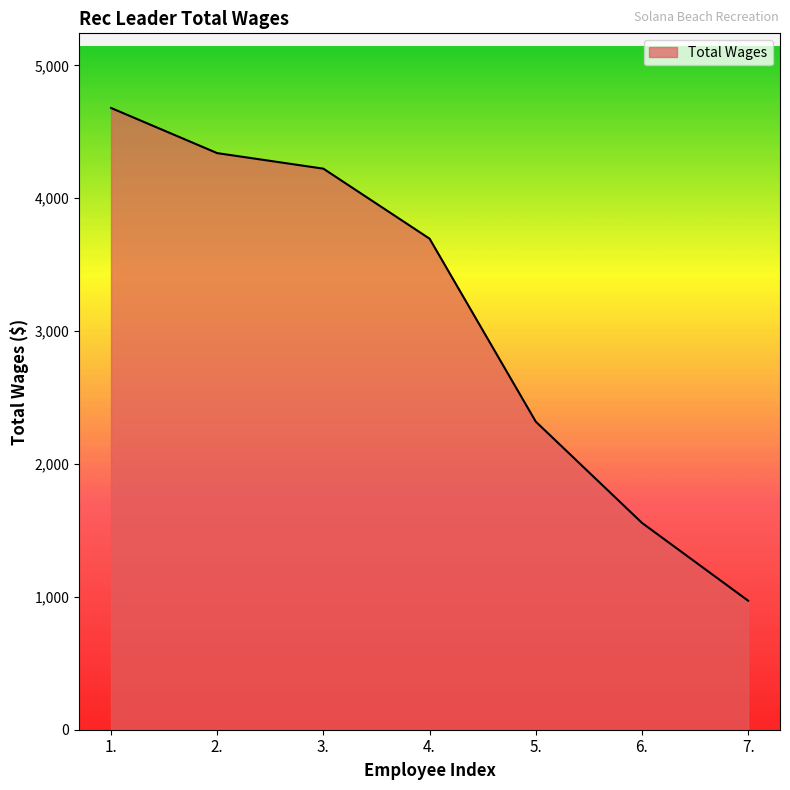

List the labels in order of value, smallest first.

7., 6., 5., 4., 3., 2., 1.